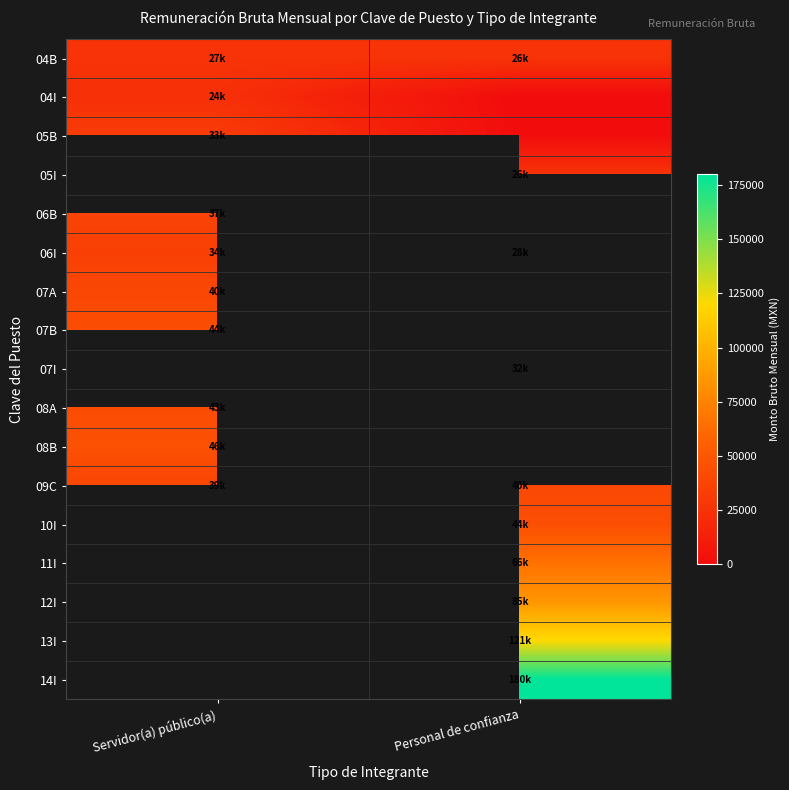

At Servidor(a) público(a), list the series in order from smallest to largest.

04I, 04B, 05B, 05I, 06I, 06B, 09C, 07A, 08A, 07B, 07I, 08B, 10I, 11I, 12I, 13I, 14I